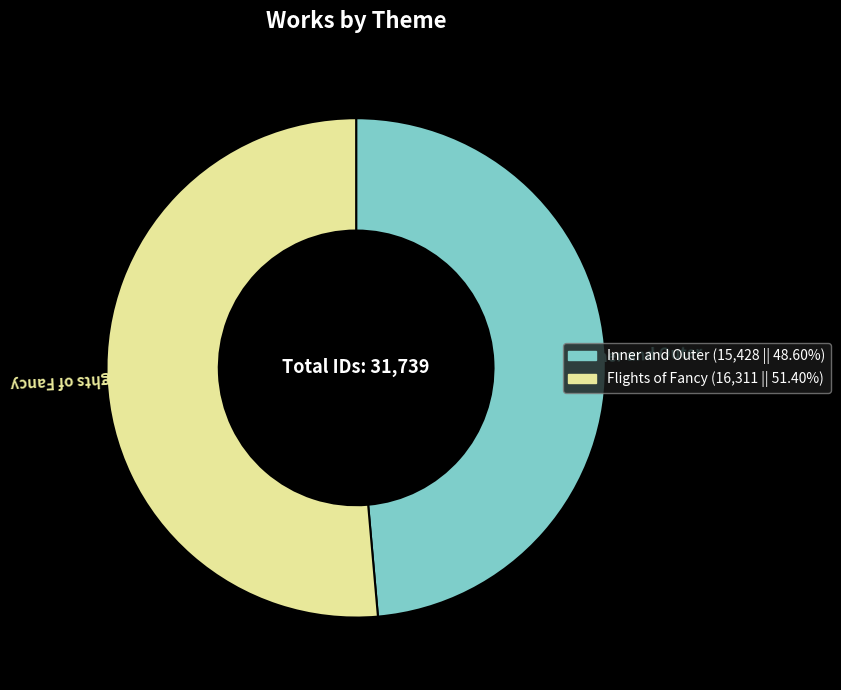

How many segments does this pie chart have?

2